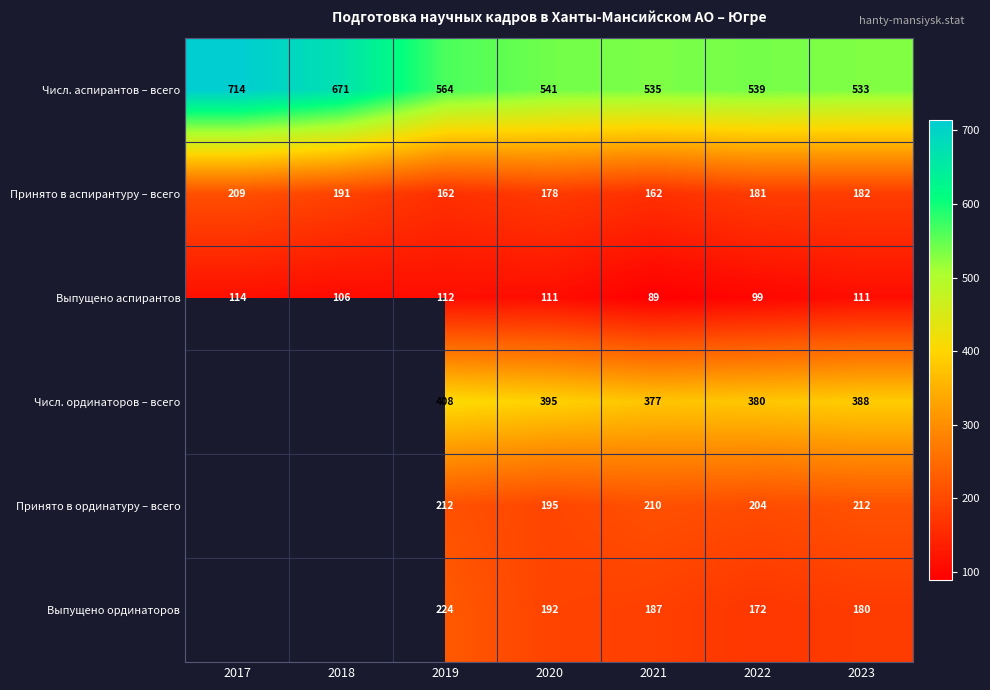

Which category has the highest value in the Принято в аспирантуру – всего series?

2017